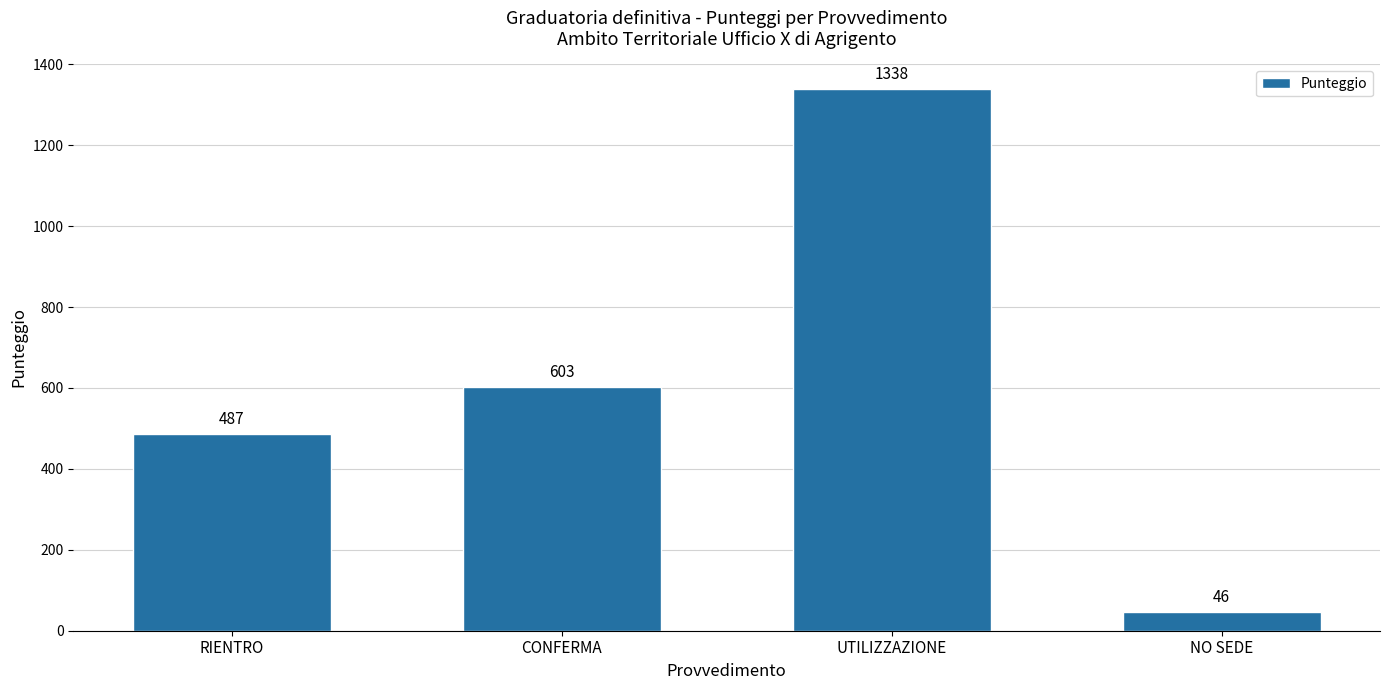

At which category does the chart reach its minimum across all series?

NO SEDE